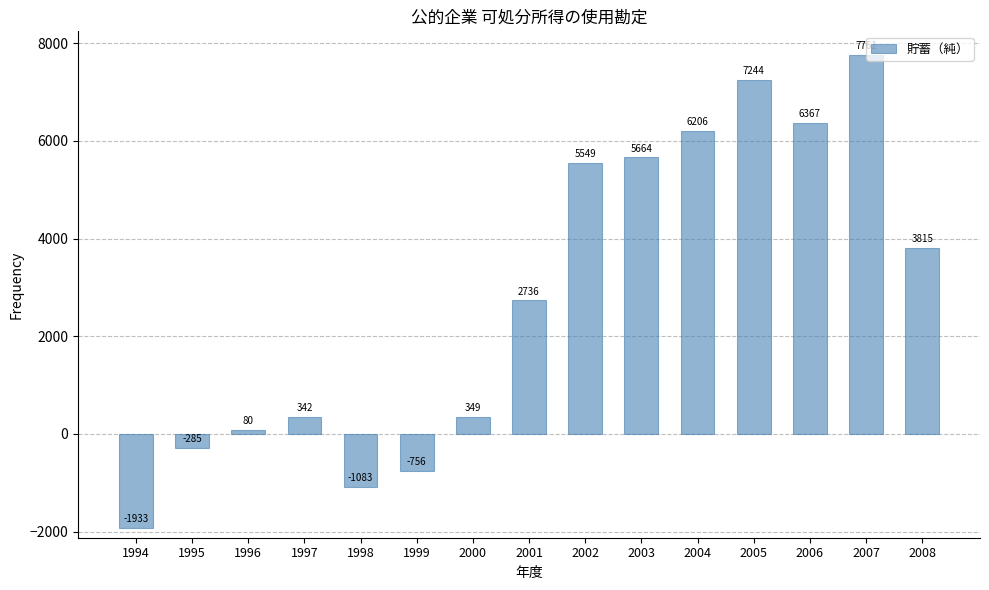

What is the average value?

2803.8